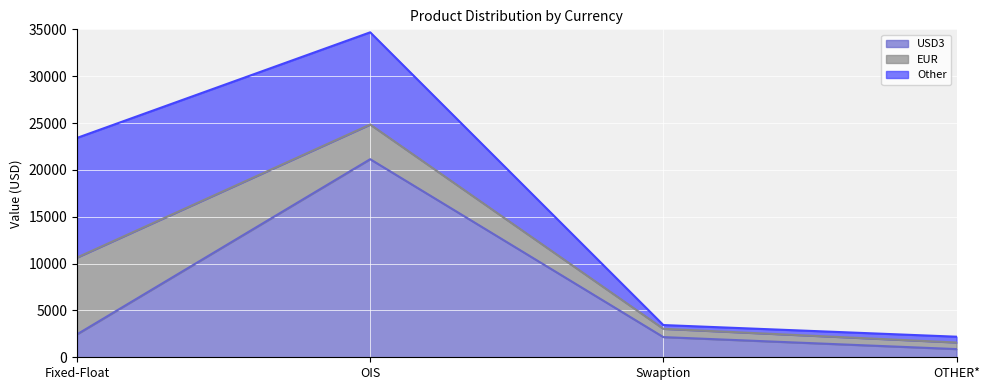

What is the difference between the second highest and minimum values in the USD3 series?

1575